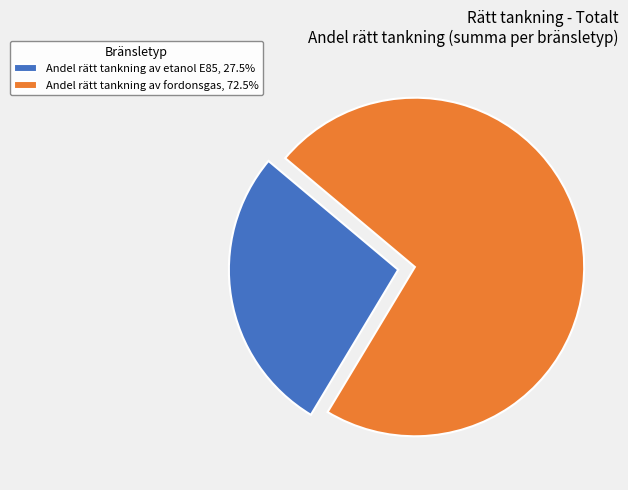

Do Andel rätt tankning av fordonsgas, 72.5% and Andel rätt tankning av etanol E85, 27.5% together represent more than half of the pie?

Yes